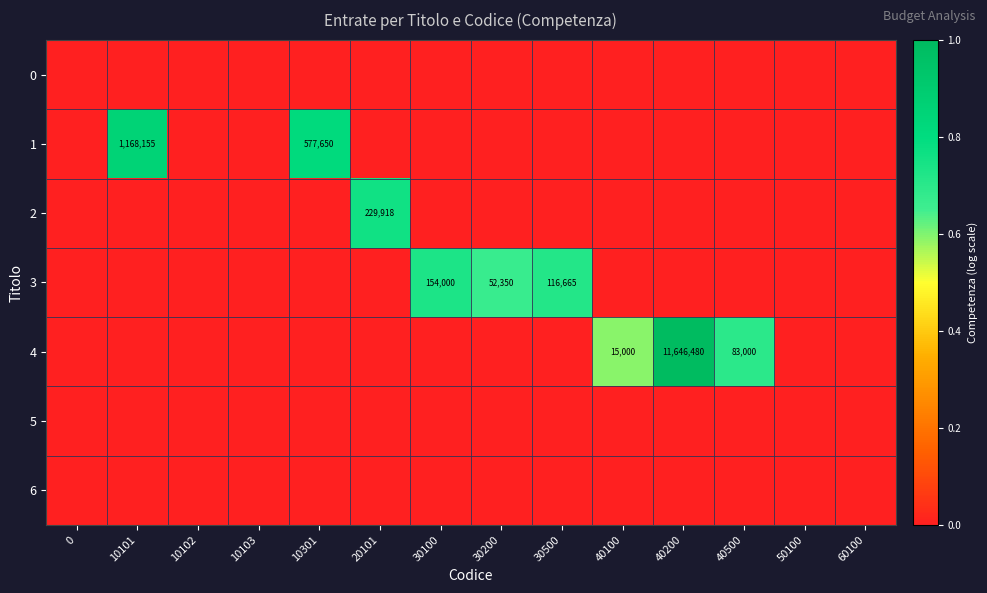

At how many categories does at least one series exceed 0?

9